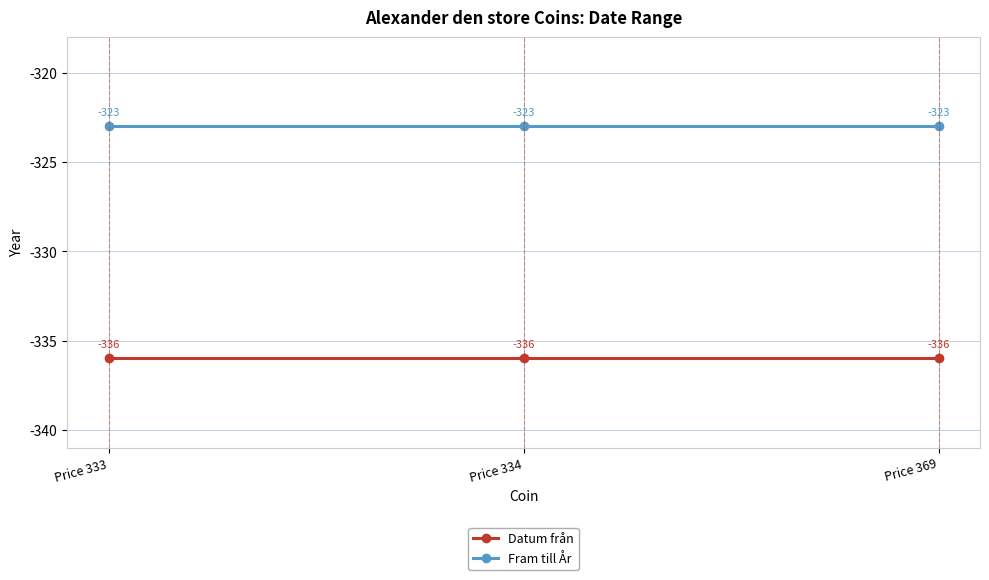

Reading left to right, extract all data points from this chart.

Datum från: -336	-336	-336
Fram till År: -323	-323	-323